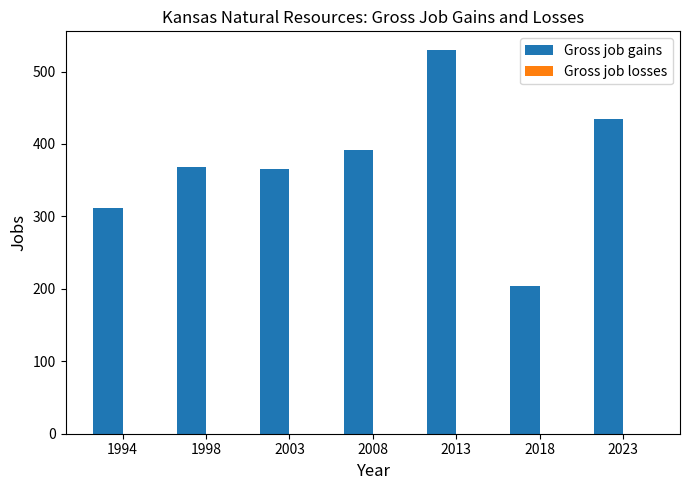

What is the approximate value at 2003, to the nearest 50?

350